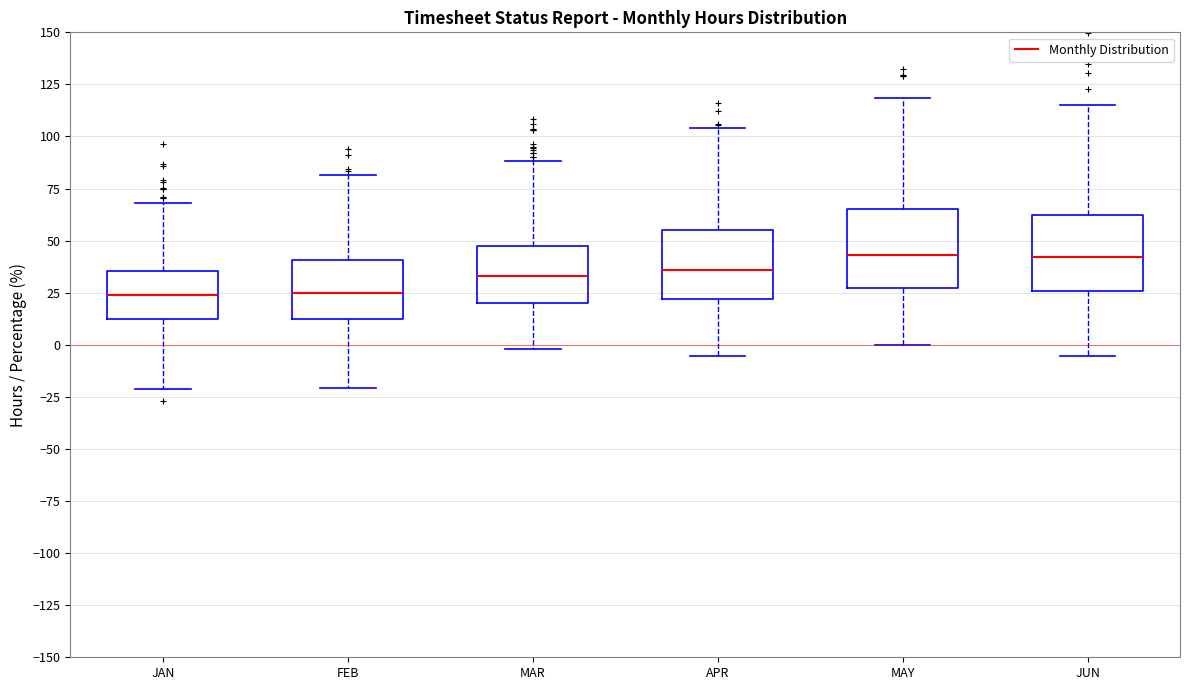

Where does the median line of the box for JUN sit on the y-axis? The values are not printed on the chart, so give them approximately, as read against the axis.

40